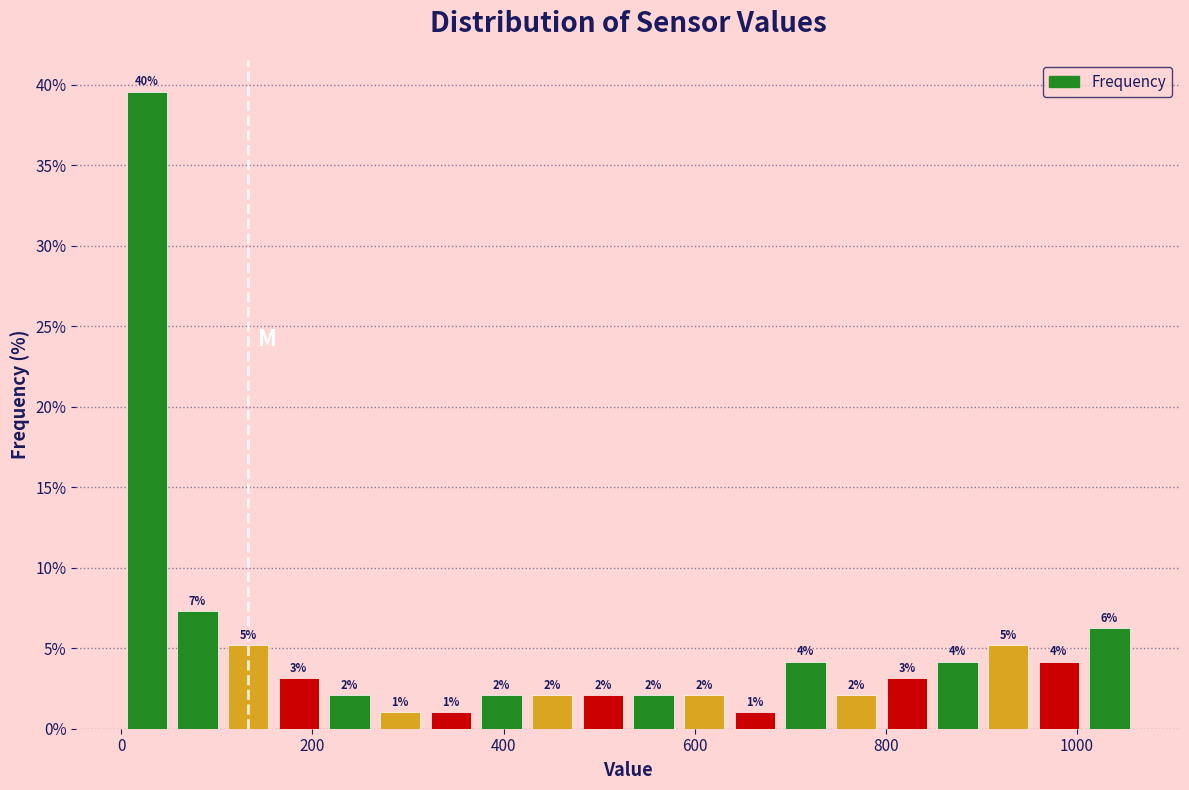

Around what value on the x-axis is the tallest bar? Give the approximate position of its centre, as read against the axis.

20